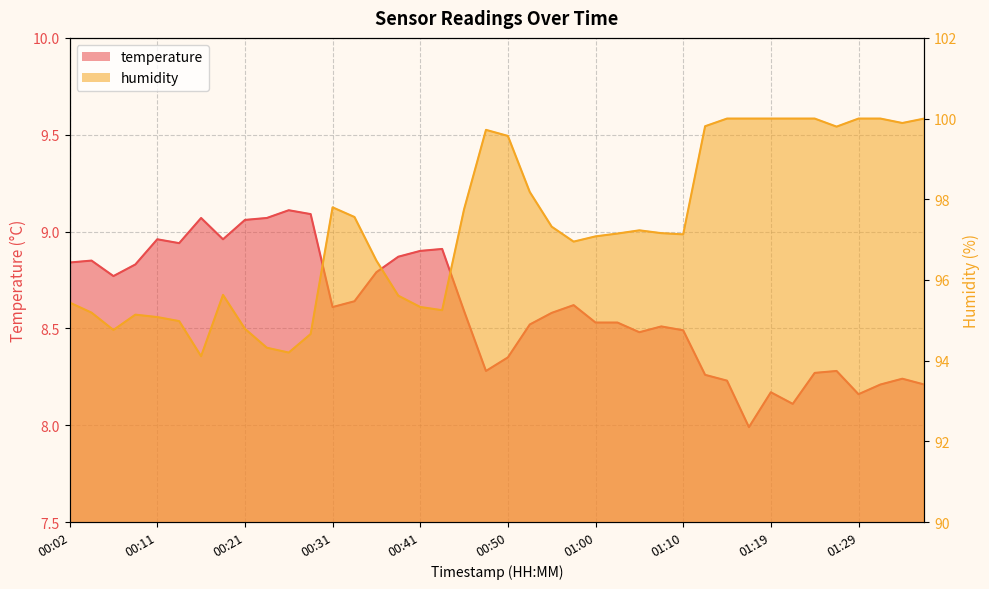

Reading right to left, transcribe all the data shown in this chart.

temperature: 01:36=8.2	01:34=8.2	01:32=8.2	01:29=8.2	01:27=8.3	01:24=8.3	01:22=8.1	01:19=8.2	01:17=8.0	01:15=8.2	01:12=8.3	01:10=8.5	01:07=8.5	01:05=8.5	01:02=8.5	01:00=8.5	00:58=8.6	00:55=8.6	00:53=8.5	00:50=8.3	00:48=8.3	00:45=8.6	00:43=8.9	00:41=8.9	00:38=8.9	00:36=8.8	00:33=8.6	00:31=8.6	00:28=9.1	00:26=9.1	00:24=9.1	00:21=9.1	00:19=9.0	00:16=9.1	00:14=8.9	00:11=9.0	00:09=8.8	00:07=8.8	00:04=8.8	00:02=8.8
humidity: 01:36=100.0	01:34=99.9	01:32=100.0	01:29=100.0	01:27=99.8	01:24=100.0	01:22=100.0	01:19=100.0	01:17=100.0	01:15=100.0	01:12=99.8	01:10=97.1	01:07=97.2	01:05=97.2	01:02=97.2	01:00=97.1	00:58=97.0	00:55=97.3	00:53=98.2	00:50=99.6	00:48=99.7	00:45=97.8	00:43=95.2	00:41=95.3	00:38=95.6	00:36=96.5	00:33=97.6	00:31=97.8	00:28=94.7	00:26=94.2	00:24=94.3	00:21=94.8	00:19=95.6	00:16=94.1	00:14=95.0	00:11=95.1	00:09=95.1	00:07=94.8	00:04=95.2	00:02=95.4